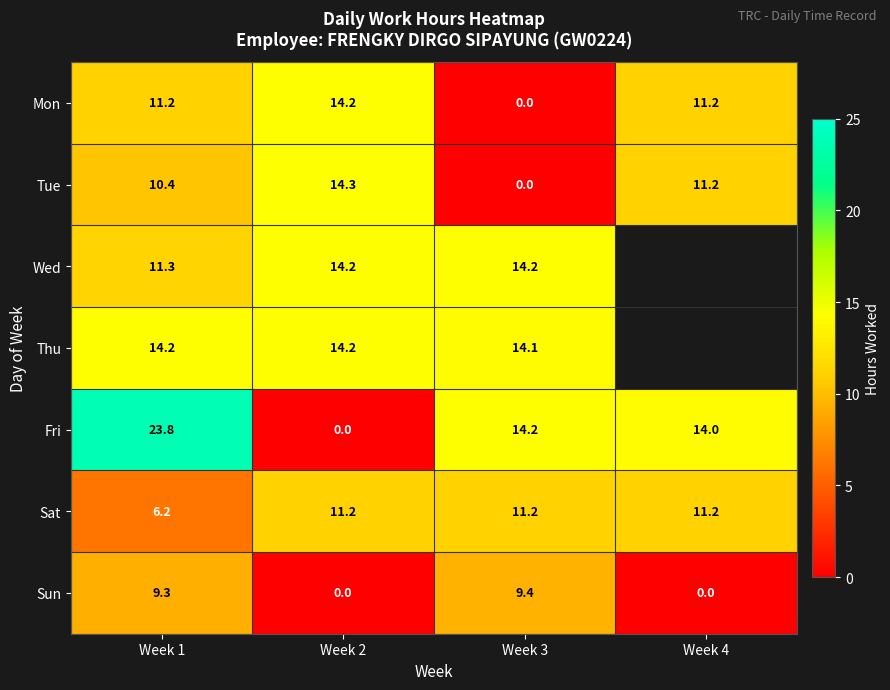

The value of Wed at Week 2 is 14.2. True or false?

True